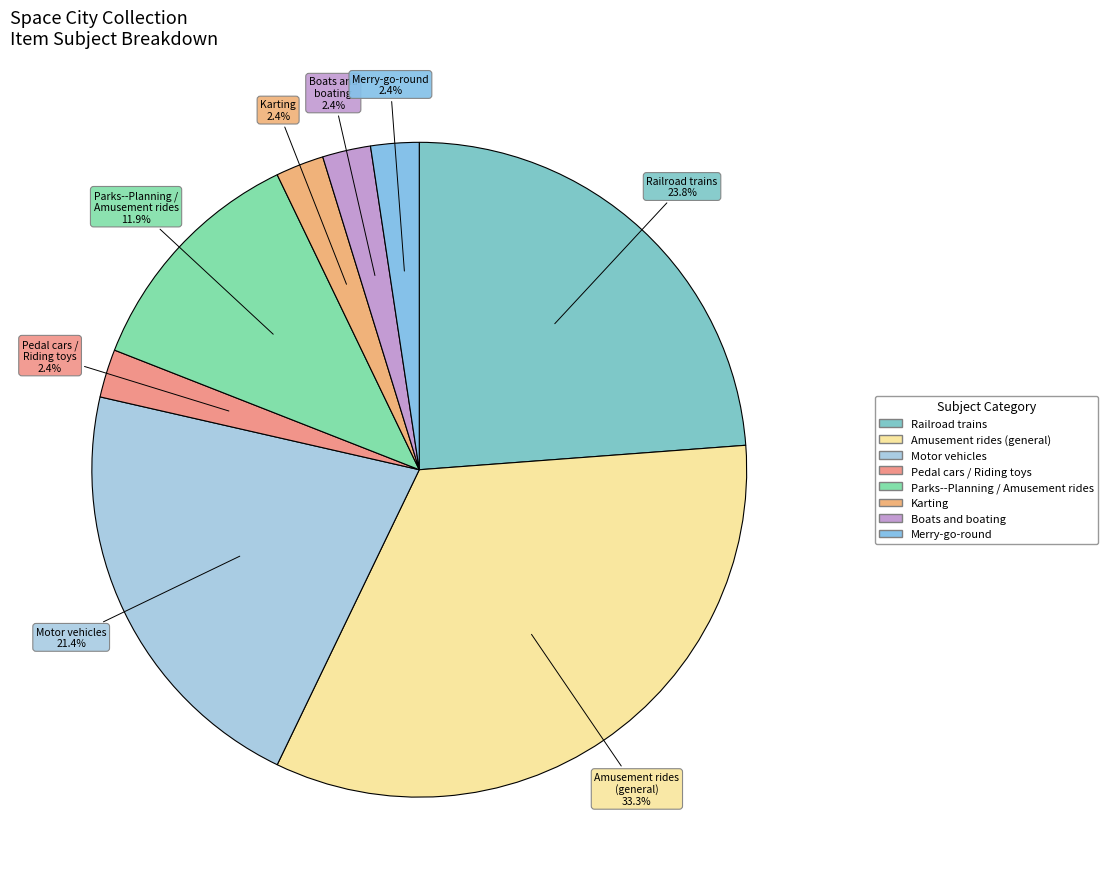

What is the largest slice in the pie chart?

Amusement rides (general)